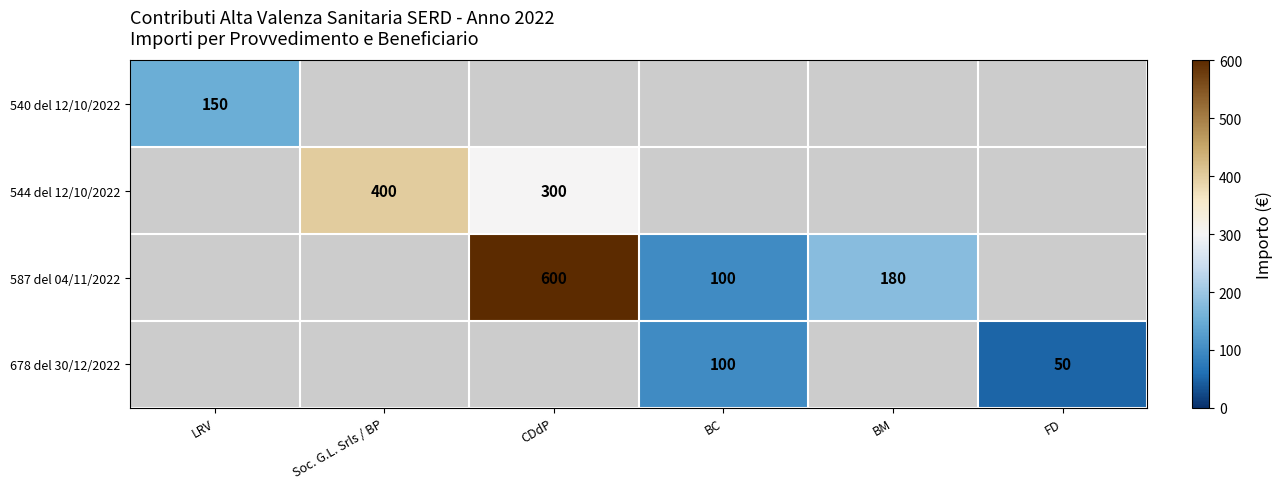

What is the sum of the 678 del 30/12/2022 values at BC and FD?

150